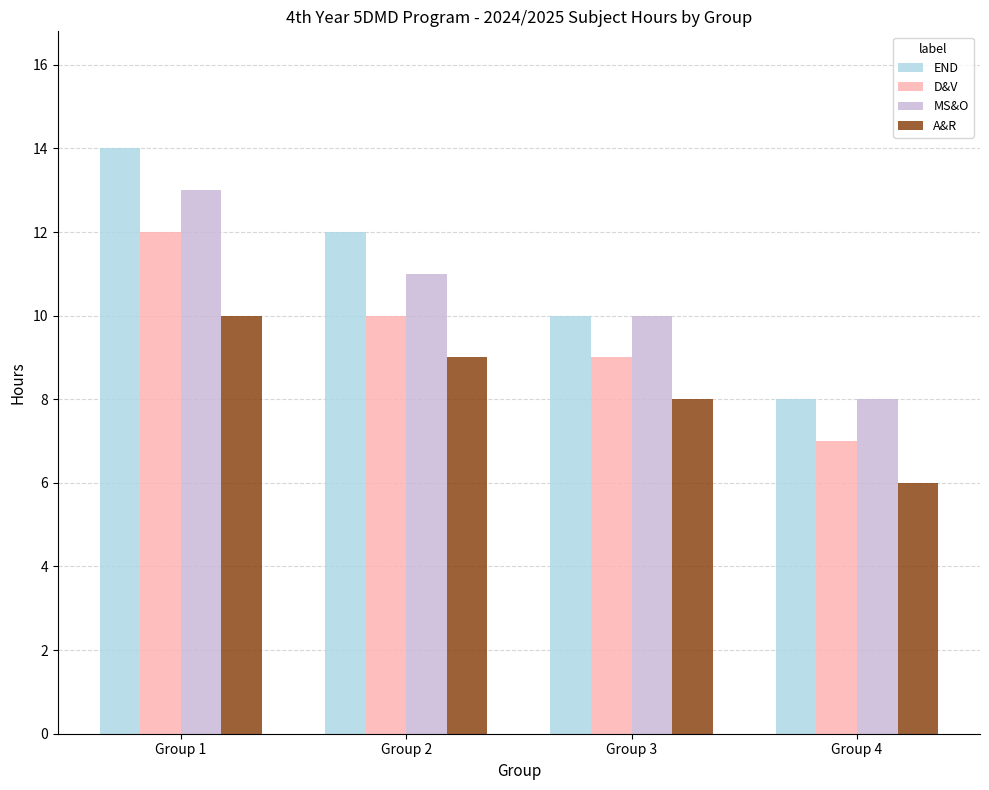

What is the value of the D&V bar at the 3rd from the left?

9